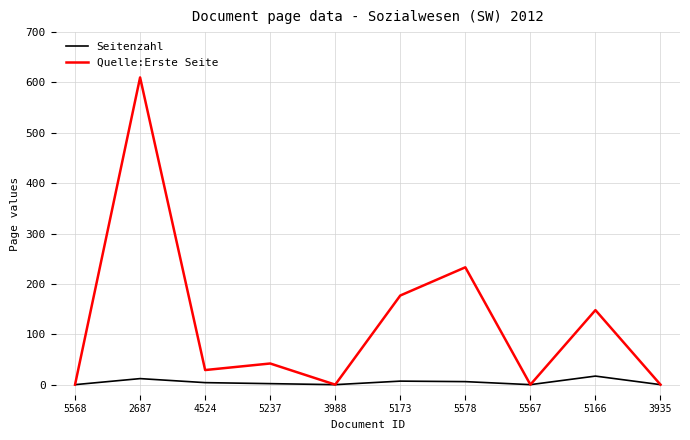

At 2687, list the series in order from smallest to largest.

Seitenzahl, Quelle:Erste Seite